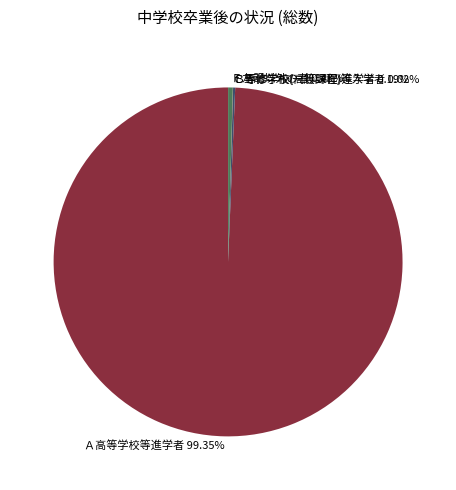

Which category accounts for the majority?

Ａ高等学校等進学者